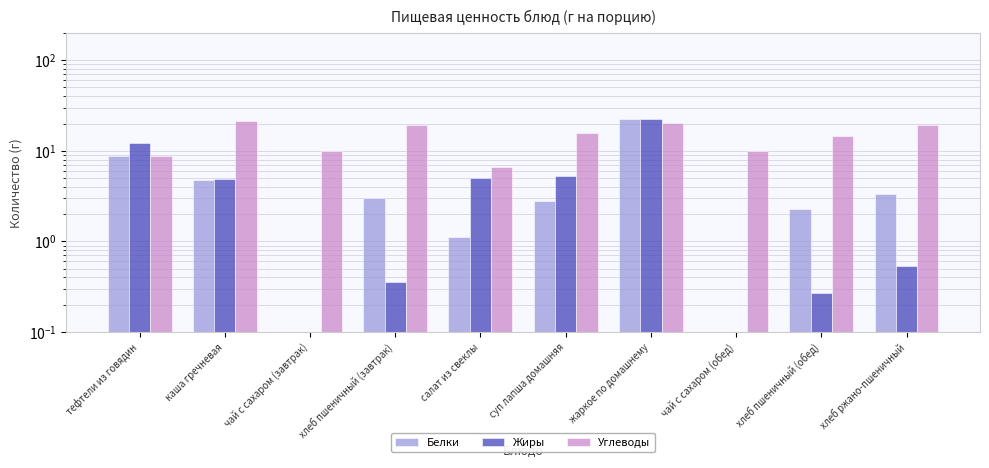

What is the label of the 3rd bar from the left?

чай с сахаром (завтрак)